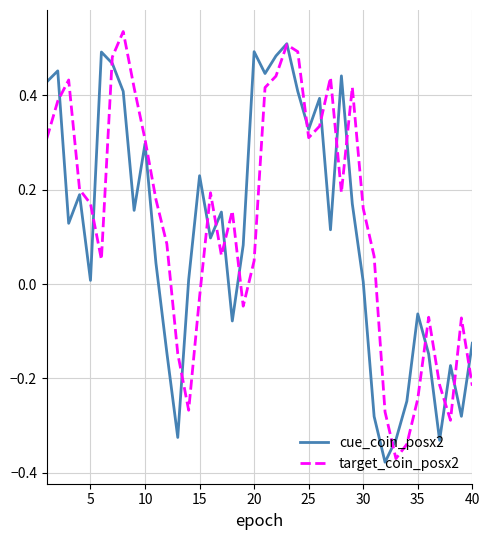

Which series has the largest range (max minus min)?

target_coin_posx2